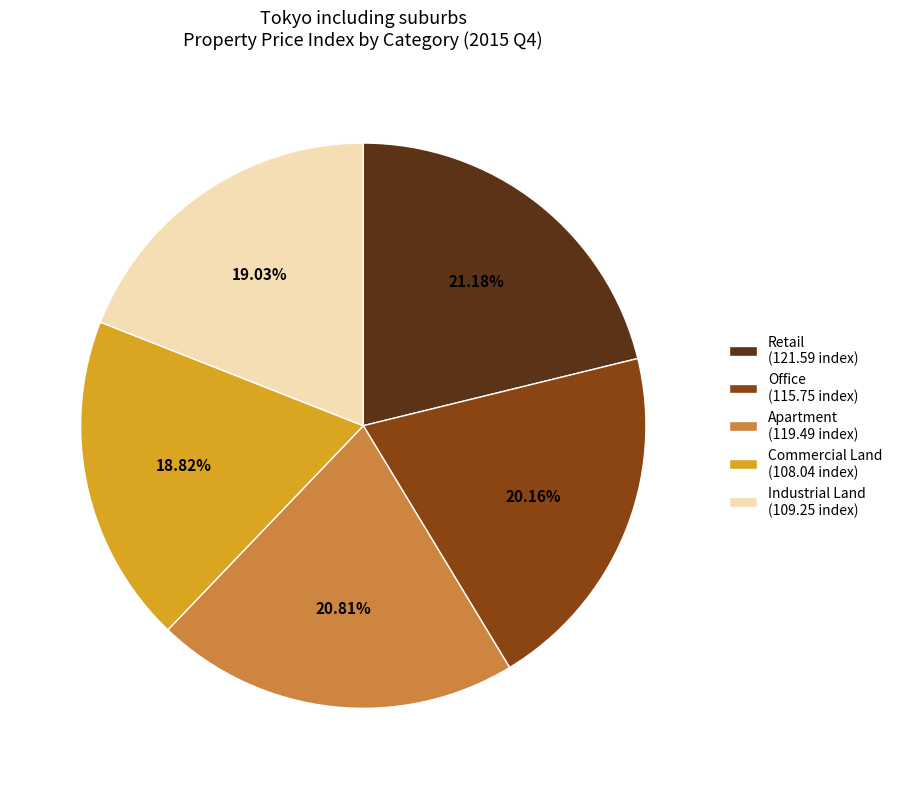

To the nearest percent, what portion does Industrial Land represent?

19%